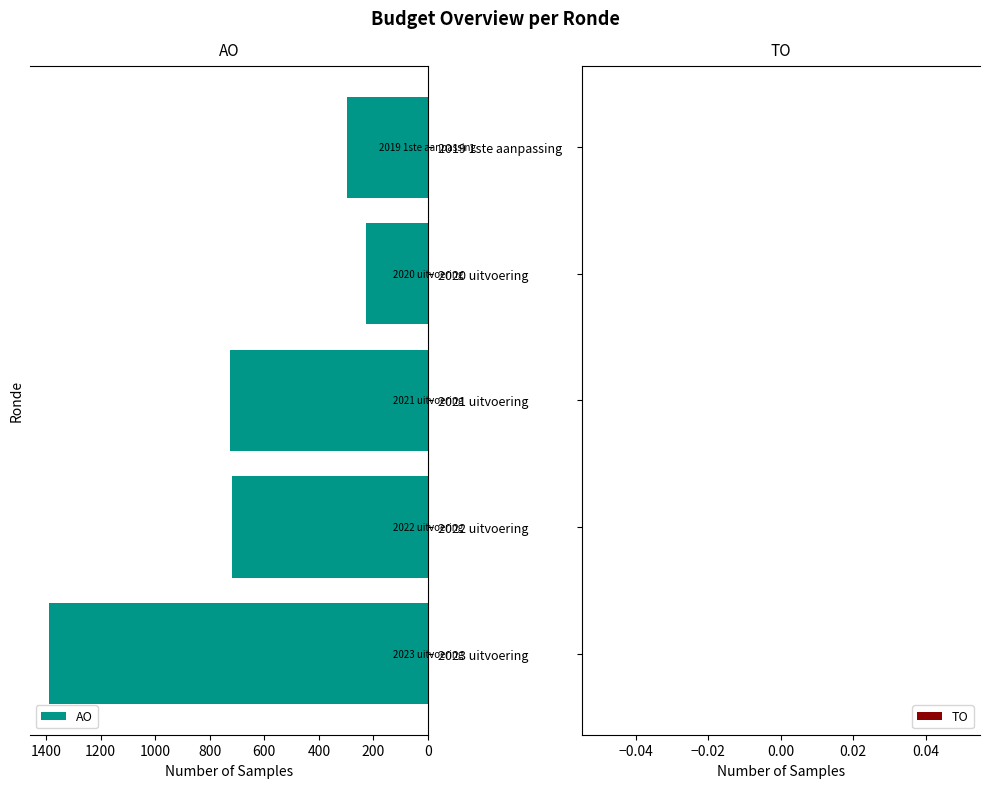

What is the sum of the values at 2023 uitvoering and 2022 uitvoering?

2108